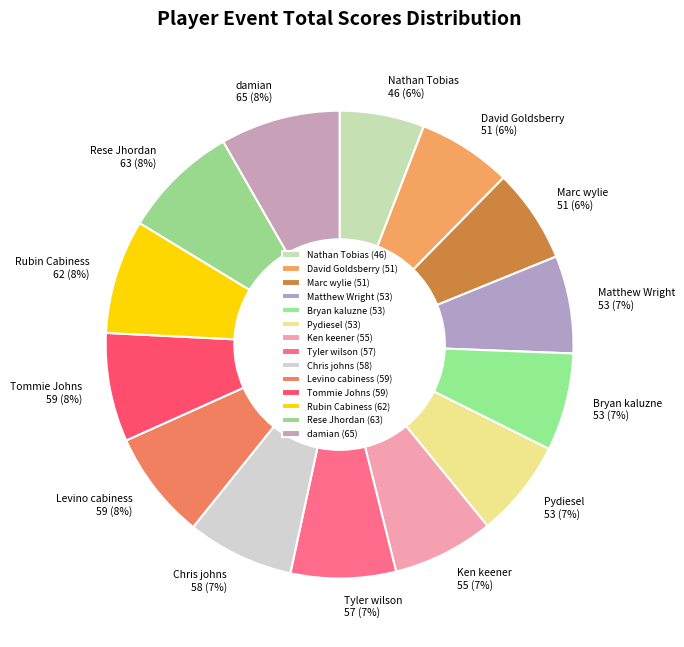

How many slices are in this pie chart?

14